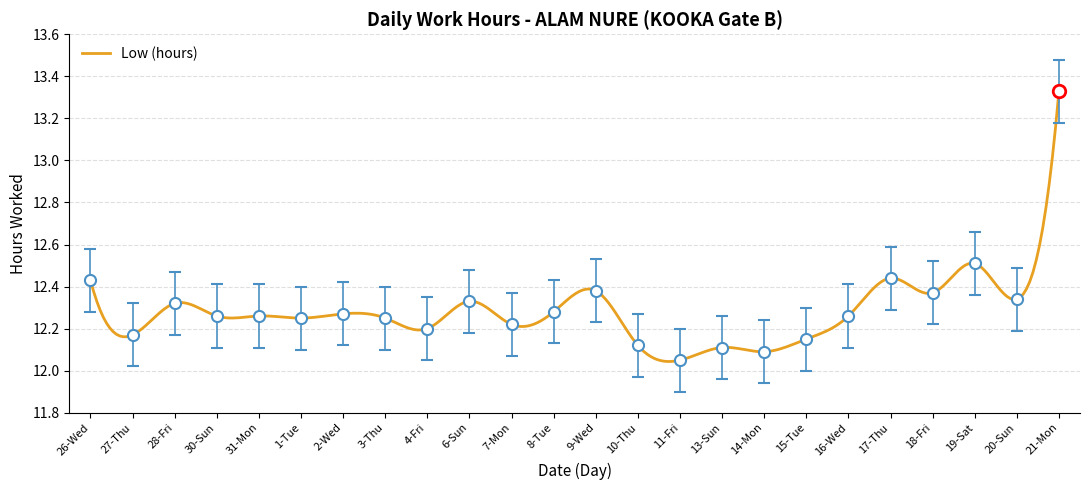

Rank the categories by value from lowest to highest.

11-Fri, 14-Mon, 13-Sun, 10-Thu, 15-Tue, 27-Thu, 4-Fri, 7-Mon, 1-Tue, 3-Thu, 30-Sun, 31-Mon, 16-Wed, 2-Wed, 8-Tue, 28-Fri, 6-Sun, 20-Sun, 18-Fri, 9-Wed, 26-Wed, 17-Thu, 19-Sat, 21-Mon